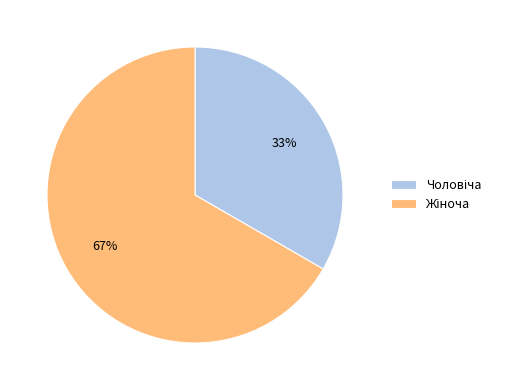

Does any single category account for the majority?

Yes